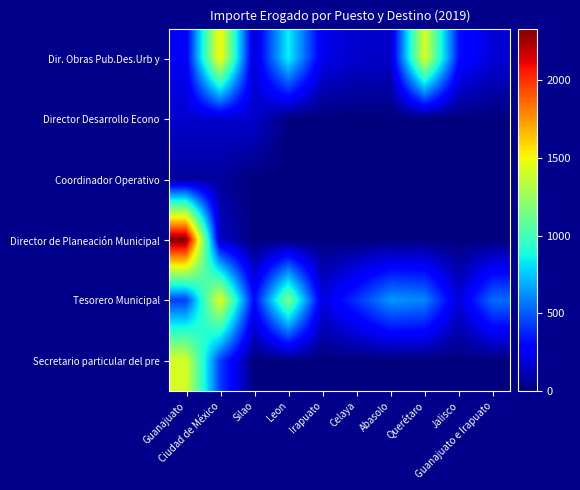

Rank the series at Celaya from lowest to highest value.

Director Desarrollo Econo, Coordinador Operativo, Director de Planeación Municipal, Secretario particular del pre, Dir. Obras Pub.Des.Urb y, Tesorero Municipal